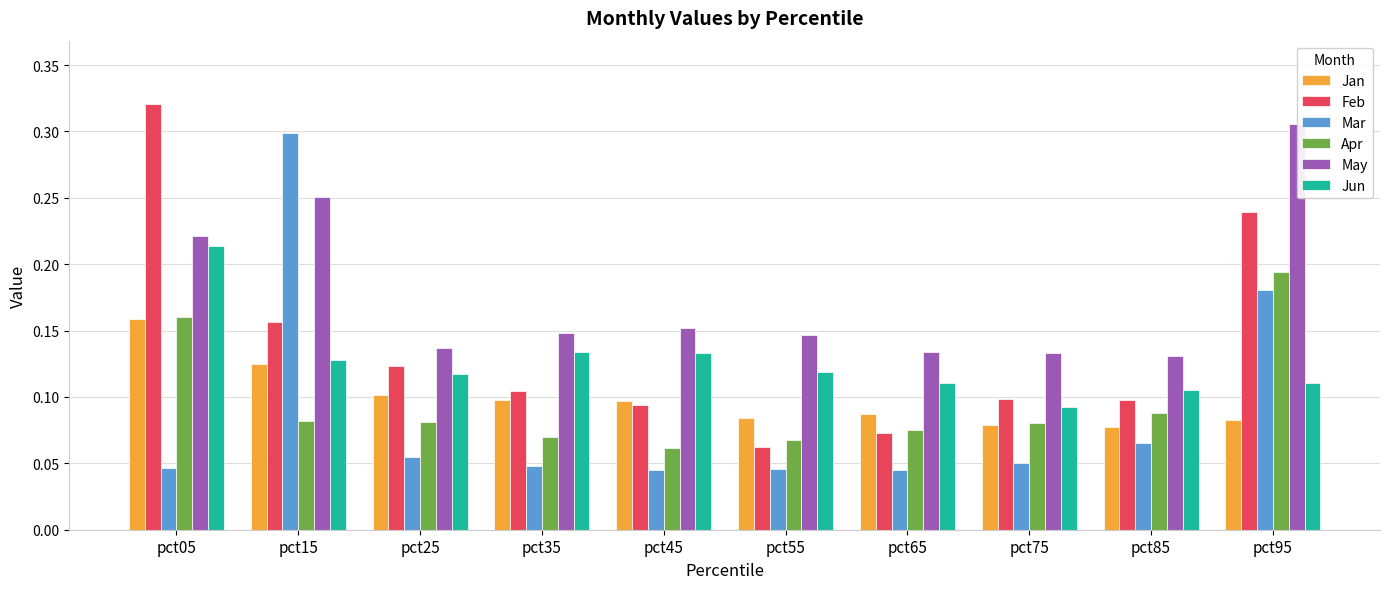

Between pct05 and pct35, which series saw the biggest shift?

Feb